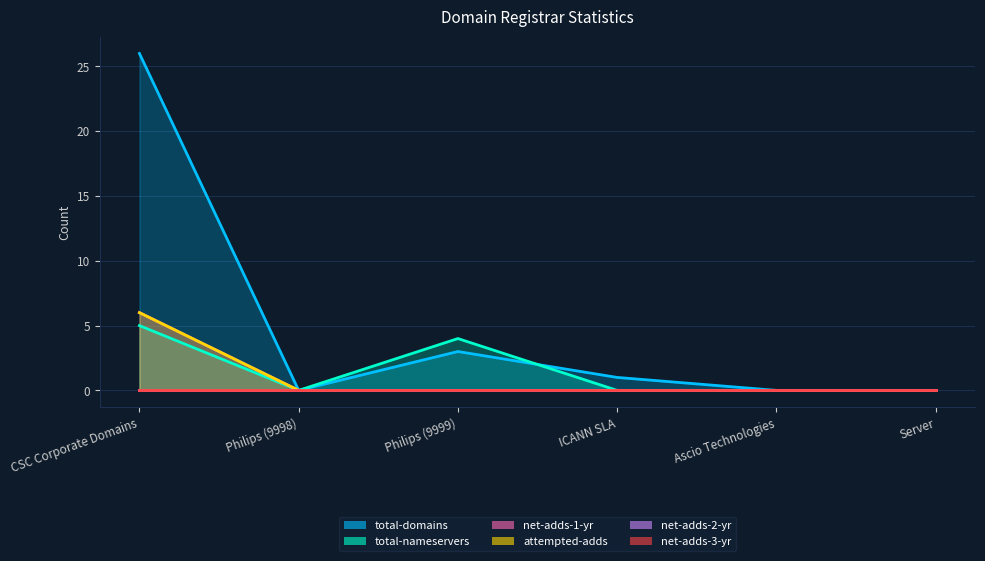

Which series has the largest total across all categories?

total-domains